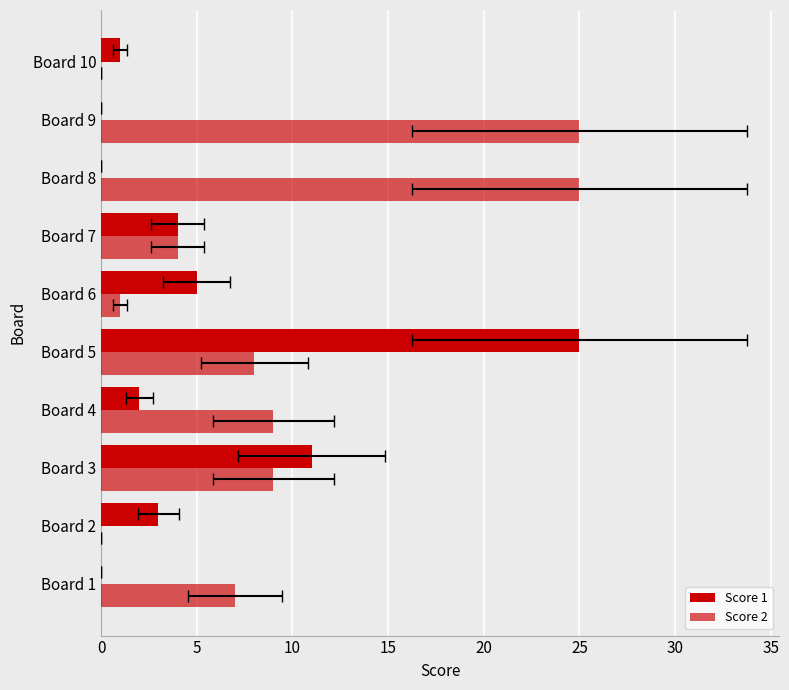

What is the maximum value for Score 1?

25